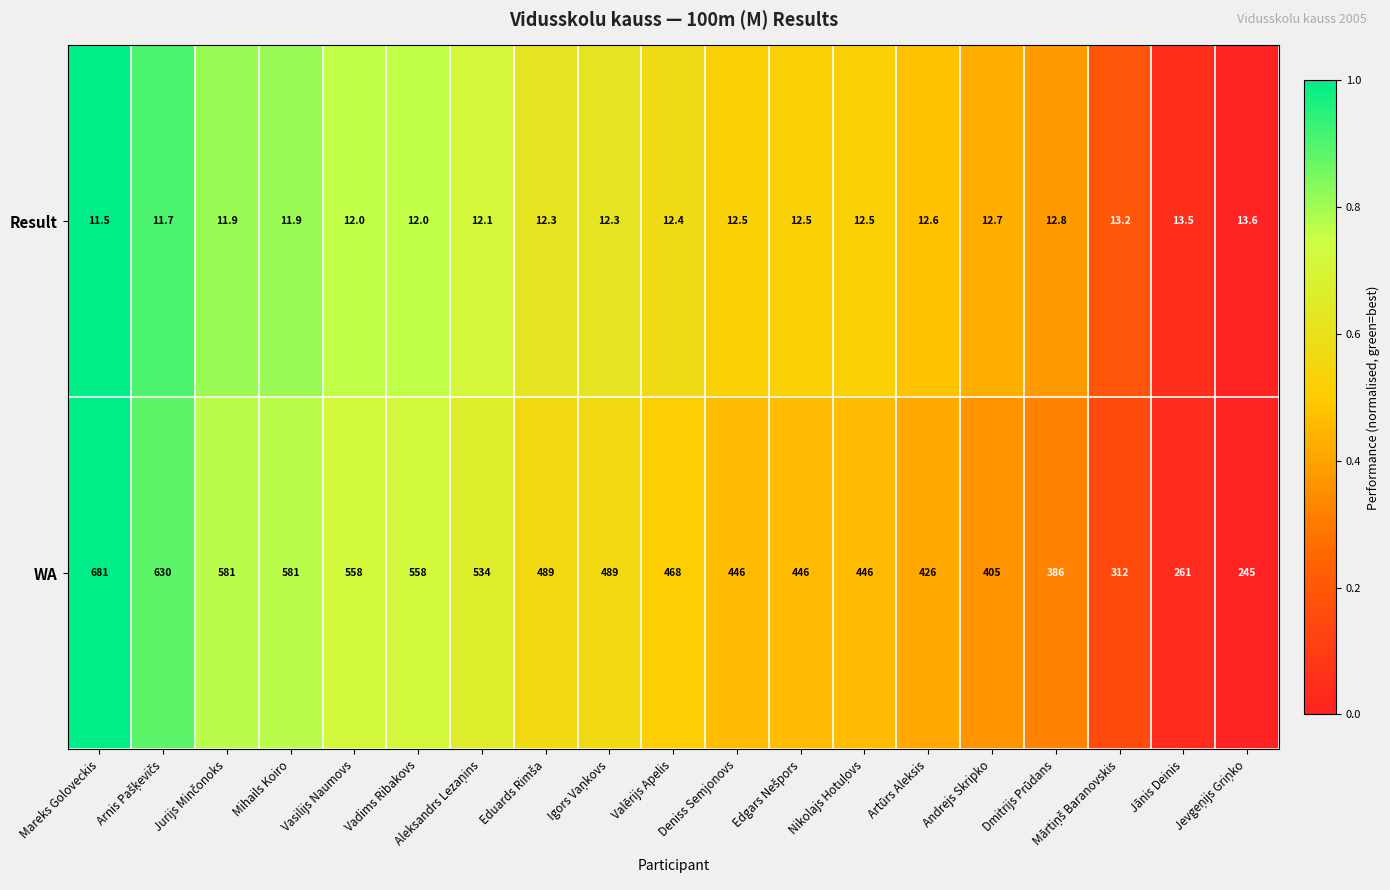

True or false: Result has a value of 12.4 at Valērijs Apelis.

True